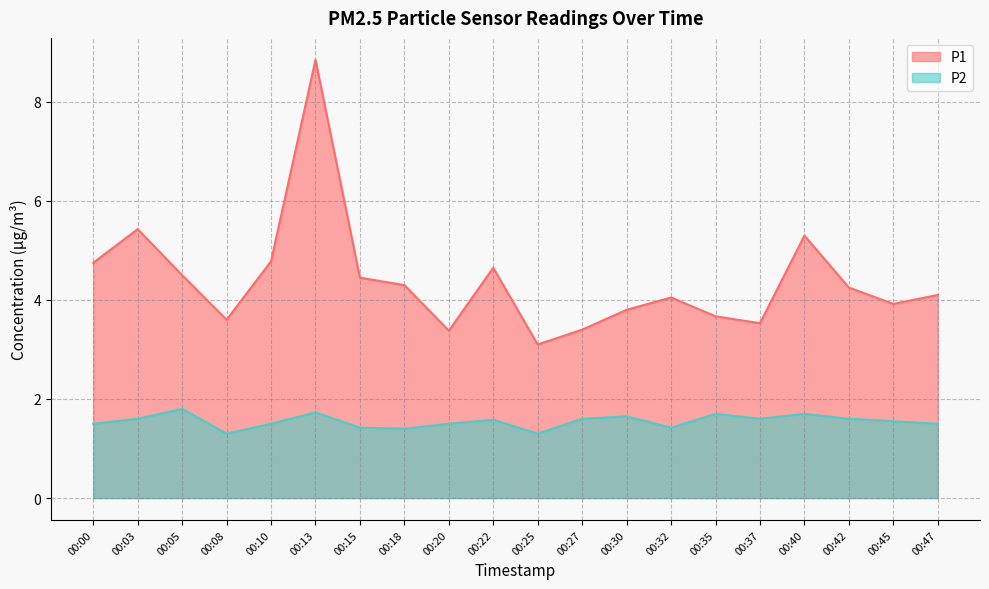

What value does the P1 series have at 00:20?

3.4